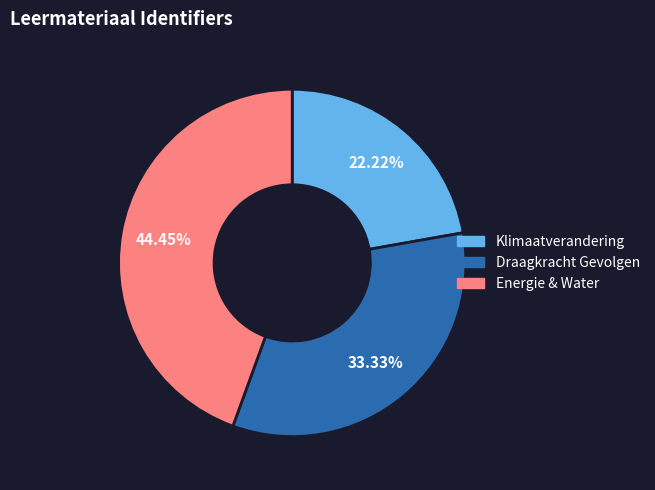

Is the sum of Energie & Water and Draagkracht Gevolgen greater than half?

Yes